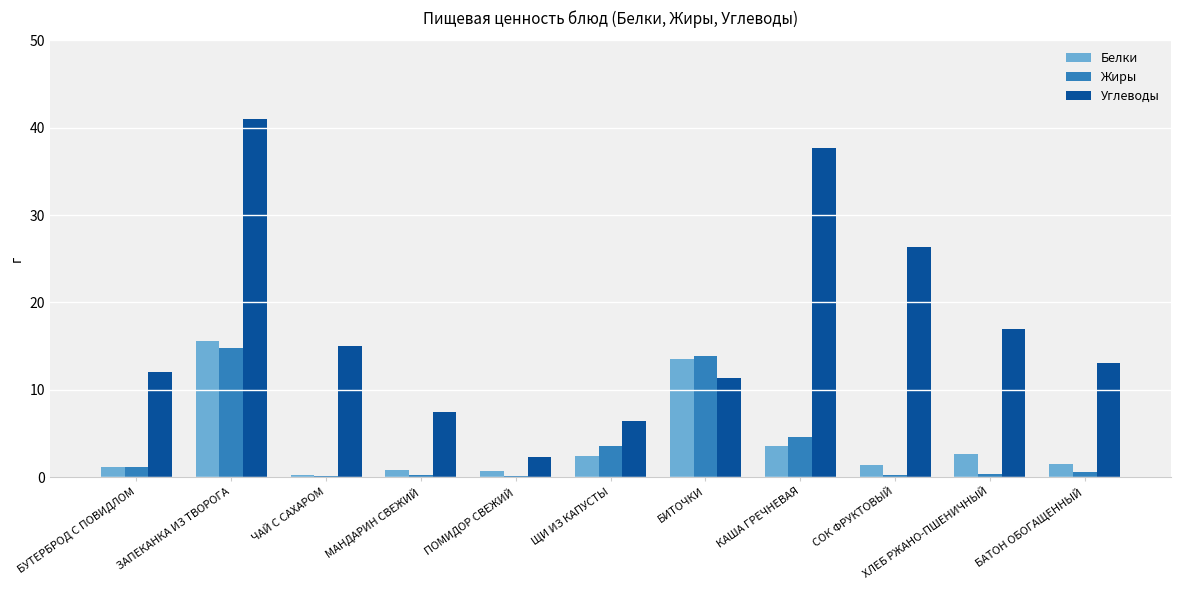

What is the maximum value for Жиры?

14.8